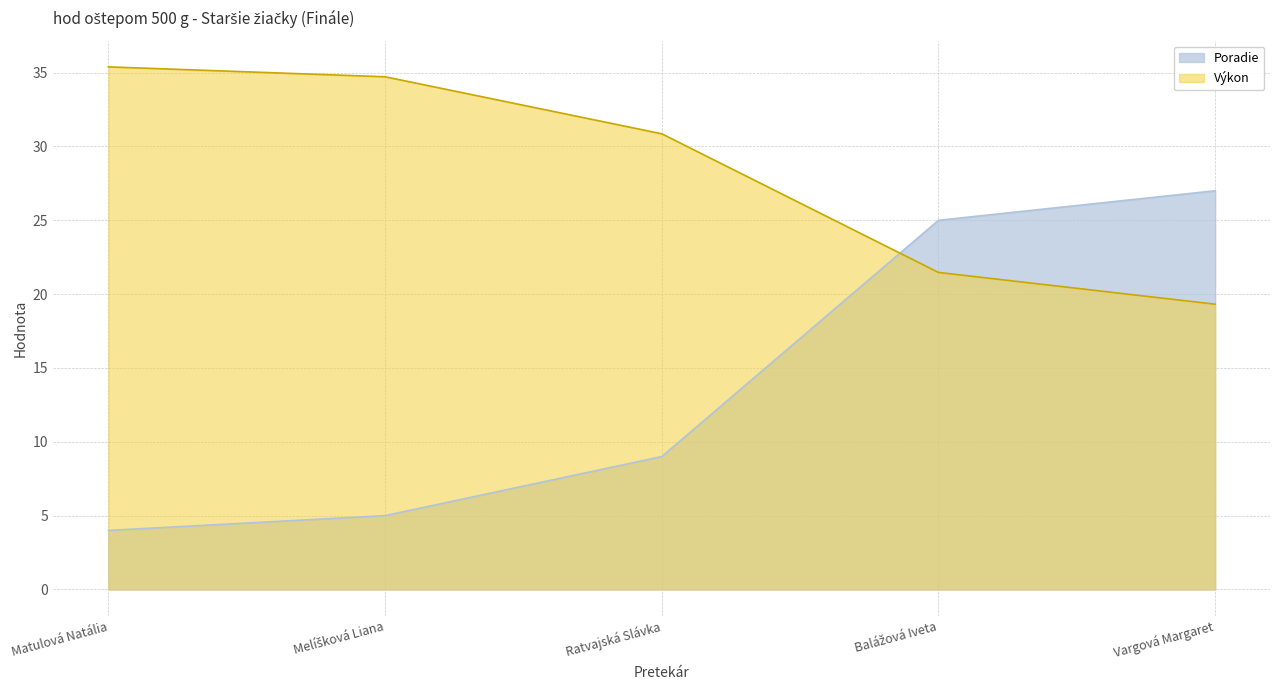

How many intersections are there between Výkon and Poradie?

1